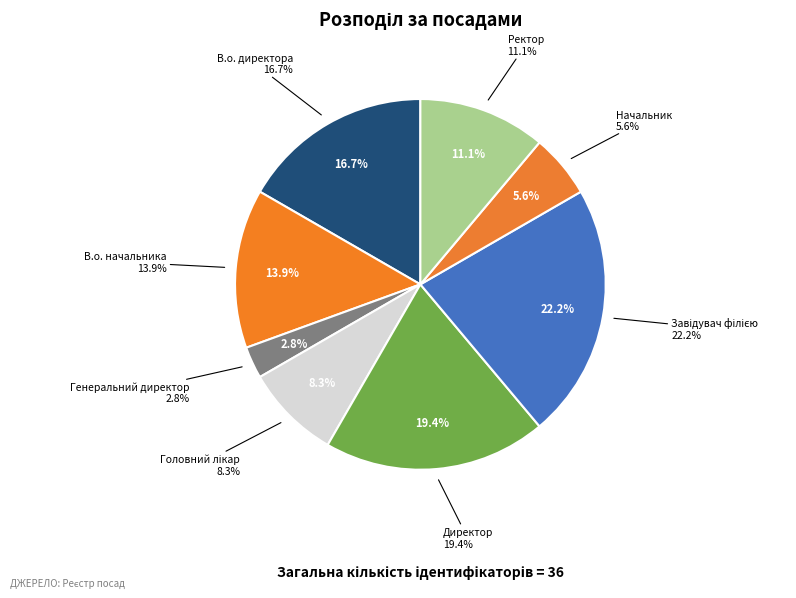

Which slice is the largest?

Завідувач філією